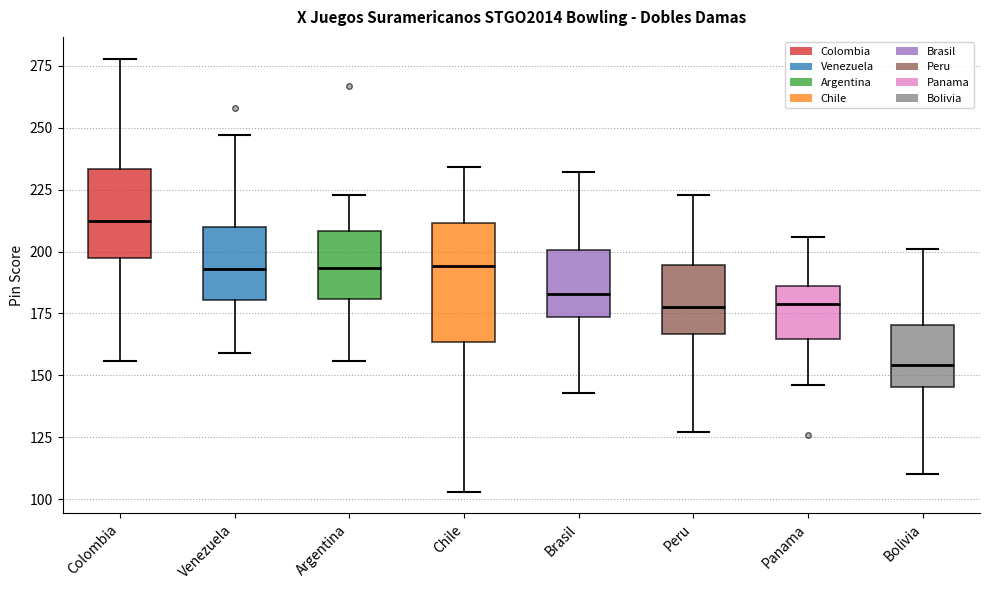

Where does the median line of the box for Panama sit on the y-axis? The values are not printed on the chart, so give them approximately, as read against the axis.

180